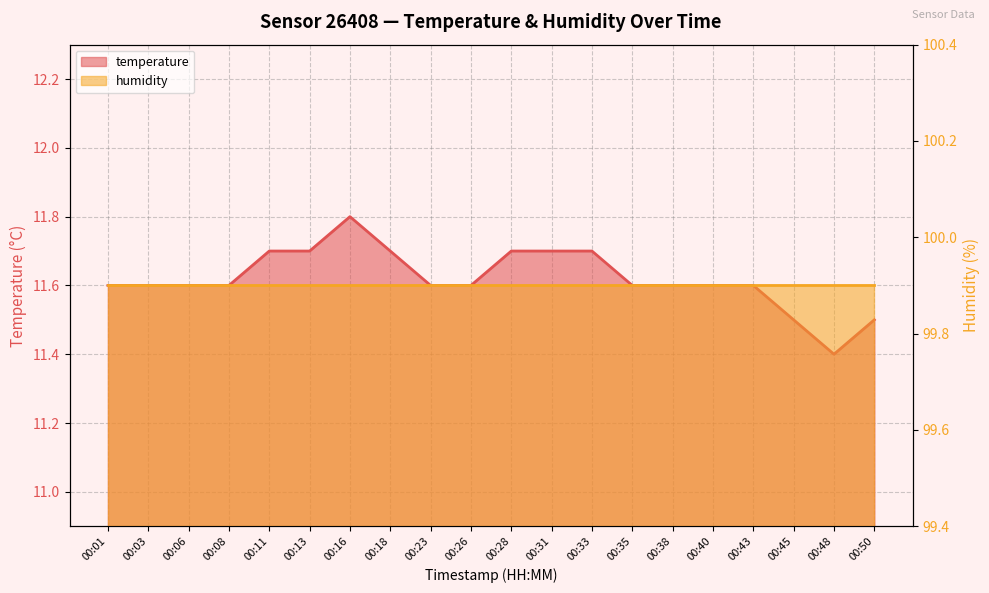

What is the value of the 20th point from the left?

11.5